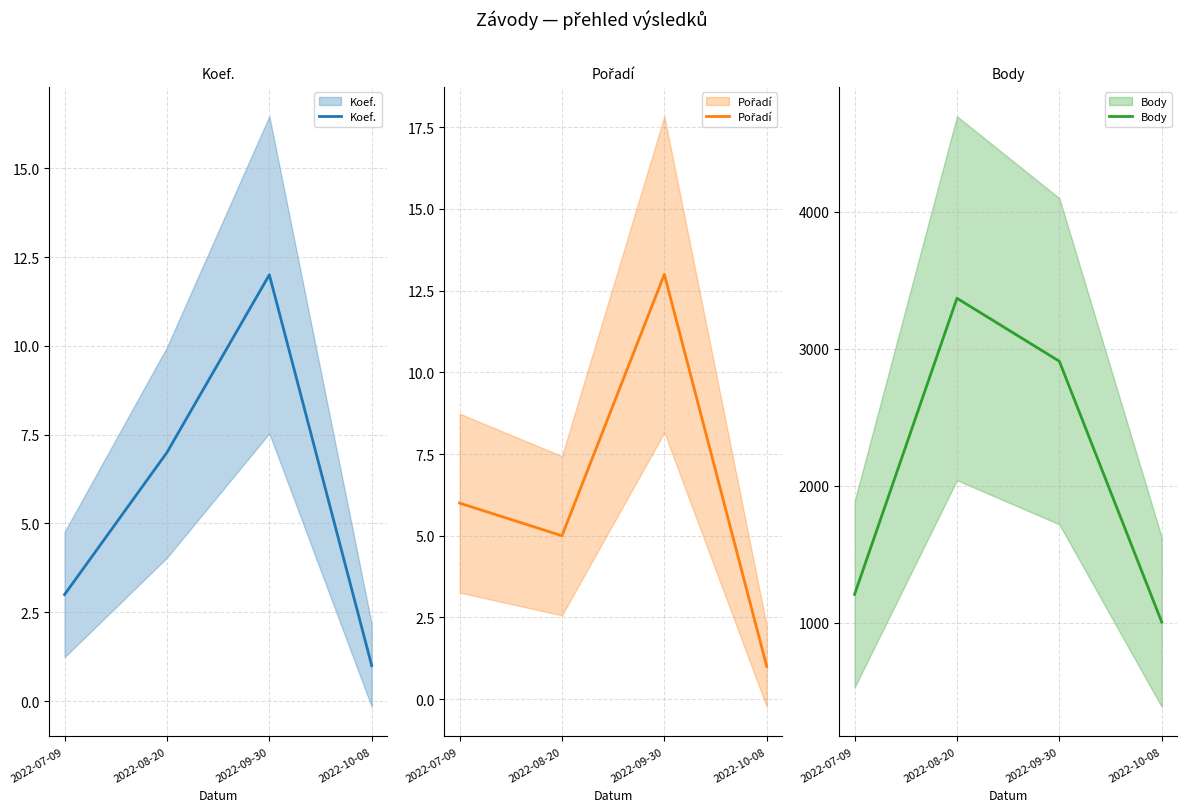

The Pořadí series shows 6 at 2022-07-09. True or false?

True